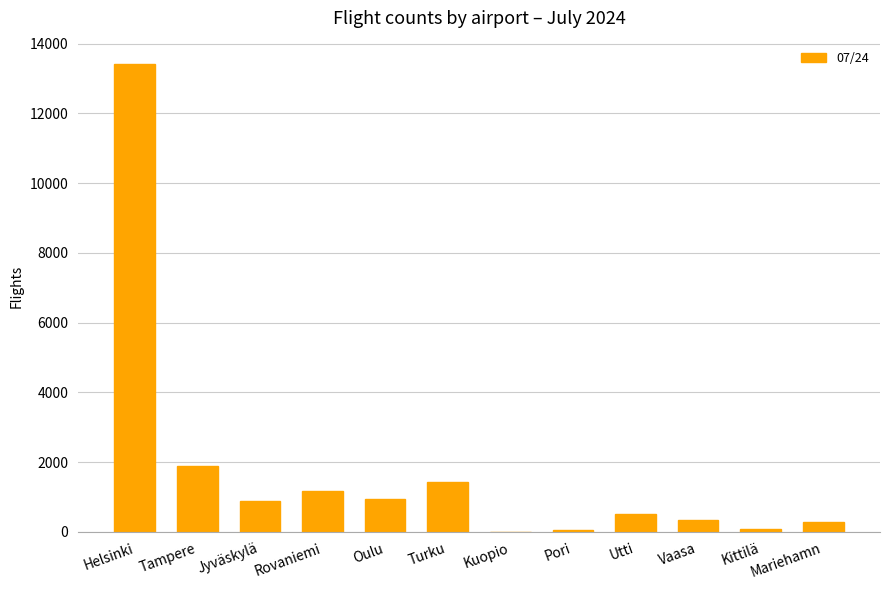

Where is the data nearest to the value 6708?

Tampere